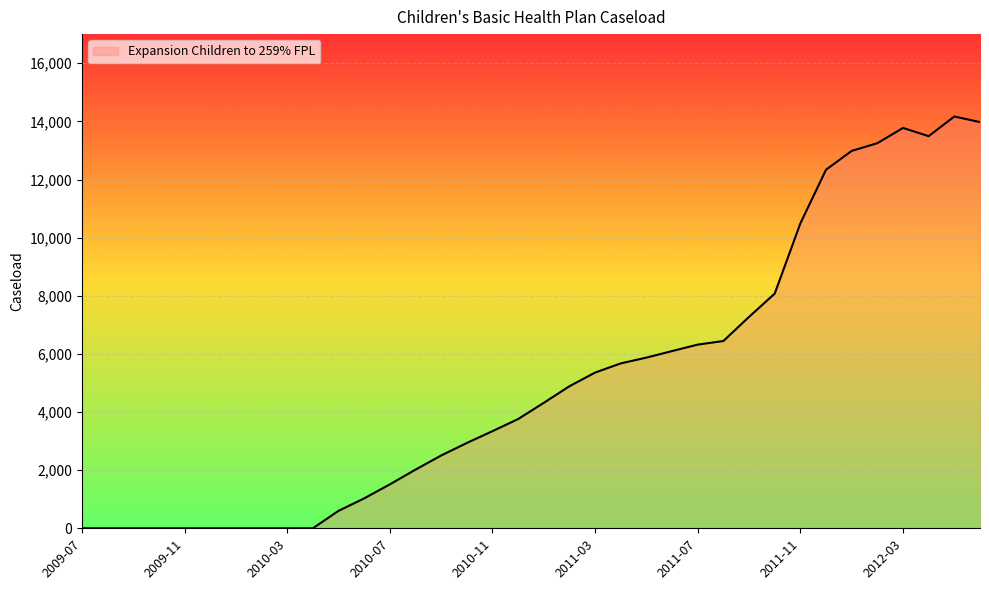

What is the difference between the maximum and minimum values?

14169